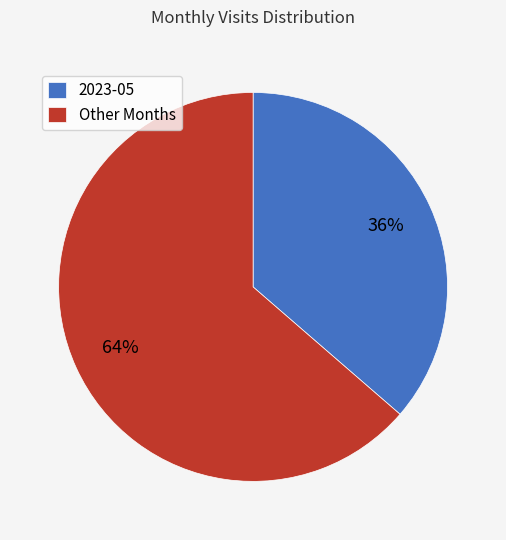

Between 2023-05 and Other Months, which is larger?

Other Months